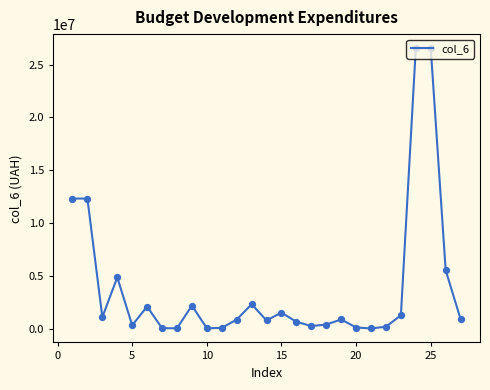

What is the maximum value shown in the chart?

26555829.4